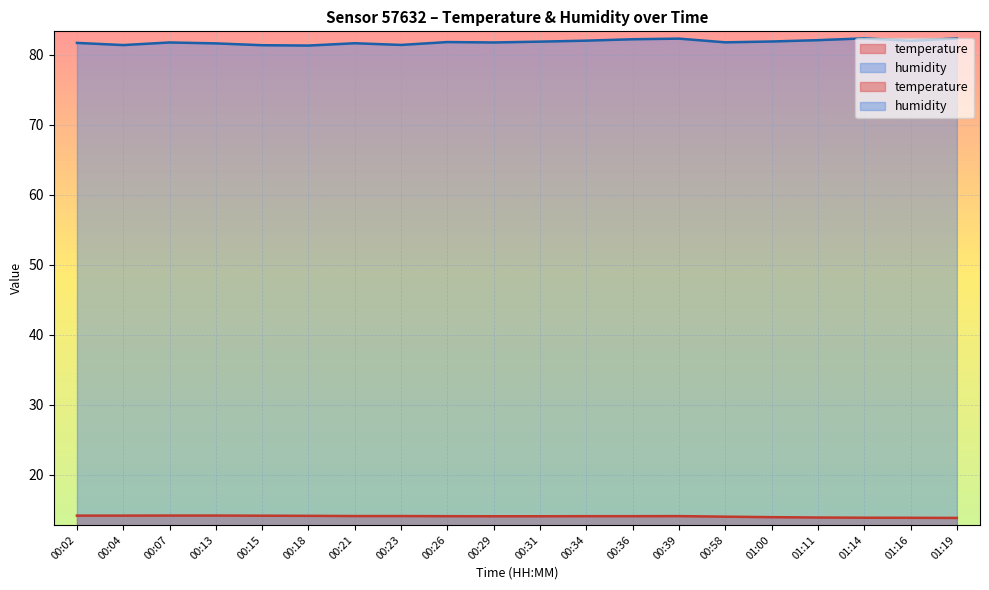

Is the value of temperature at 00:07 greater than the value of humidity at 00:26?

No